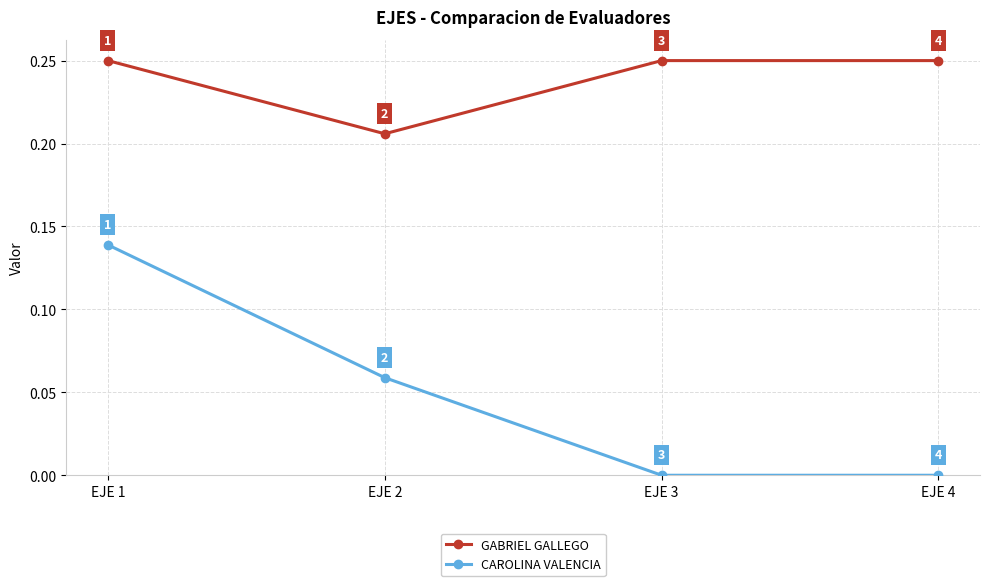

True or false: CAROLINA VALENCIA and GABRIEL GALLEGO intersect in this chart.

False